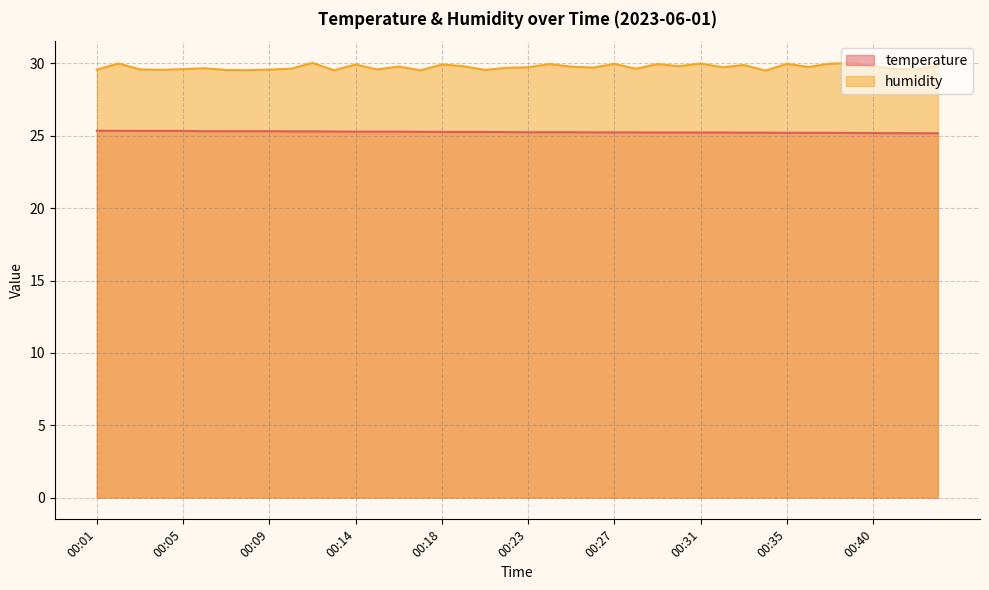

Read the temperature value at 00:19.

25.3